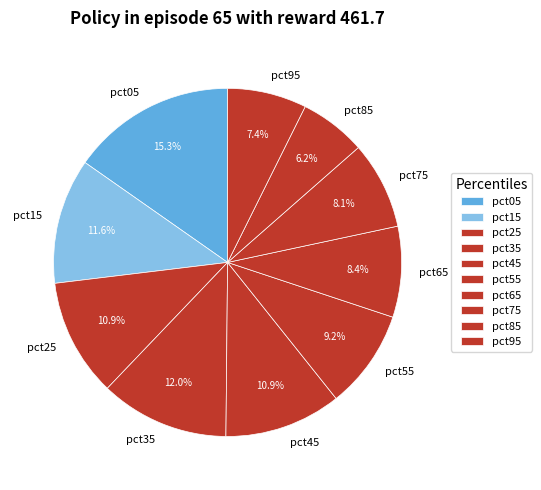

Does pct05 account for over 50% of the chart?

No